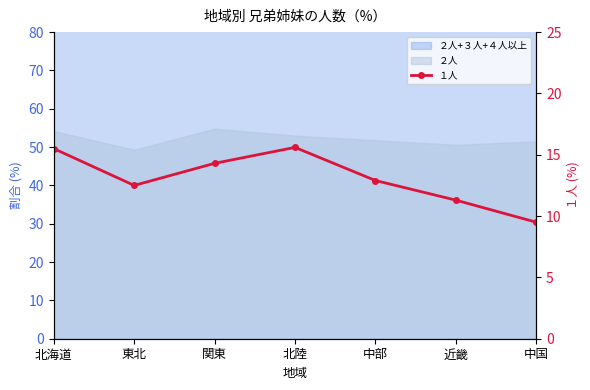

At which label does the data first exceed 12?

北海道